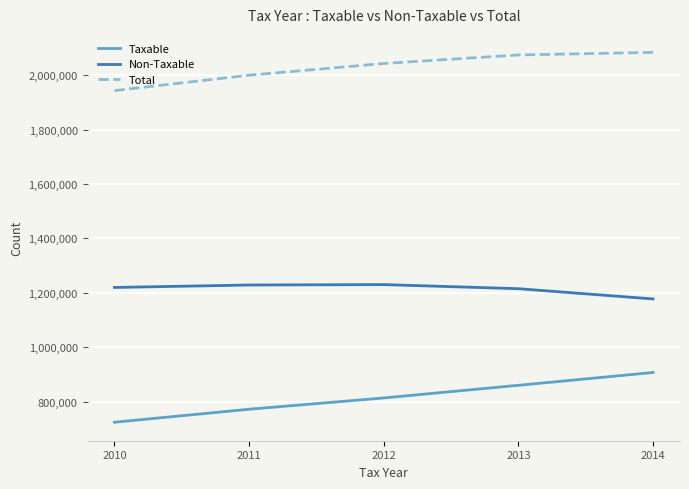

What are all the series names shown in the legend?

Taxable, Non-Taxable, Total